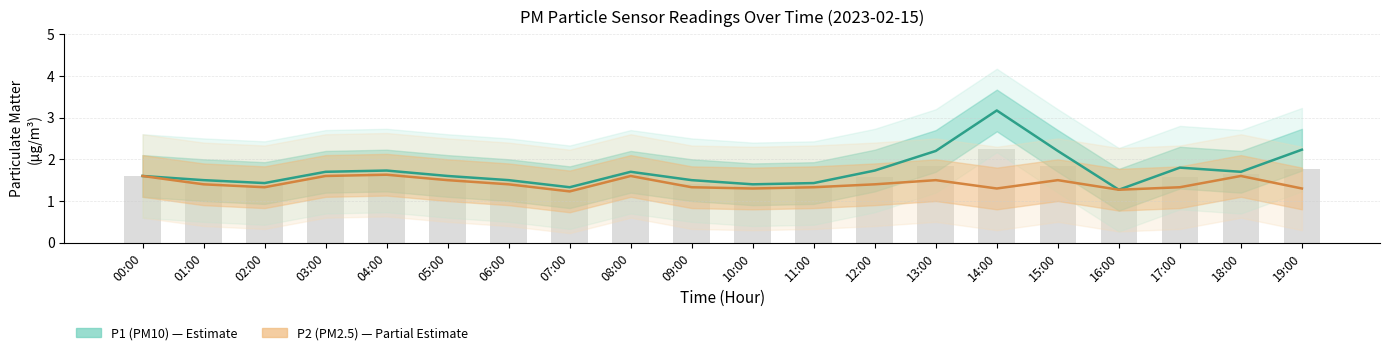

What is the difference between the highest and lowest values at 08:00?

0.1